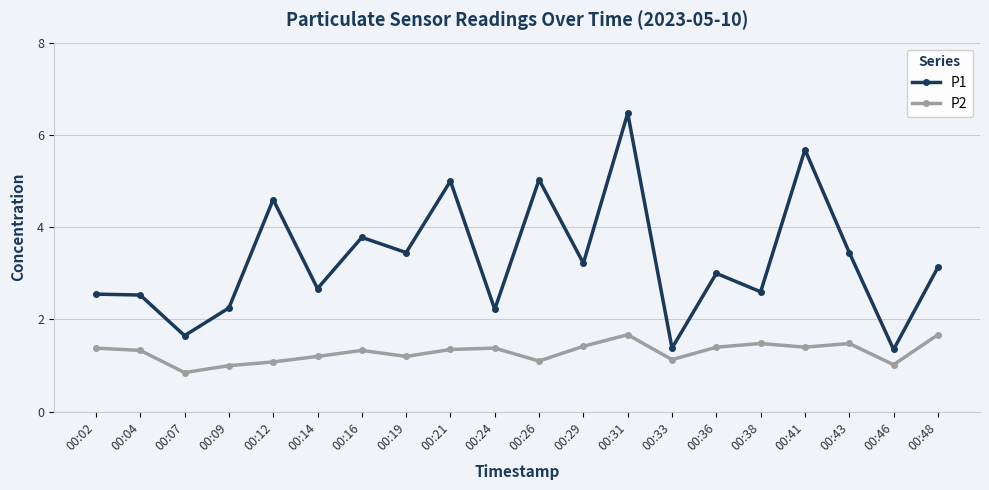

True or false: P1 and P2 cross at least once.

False